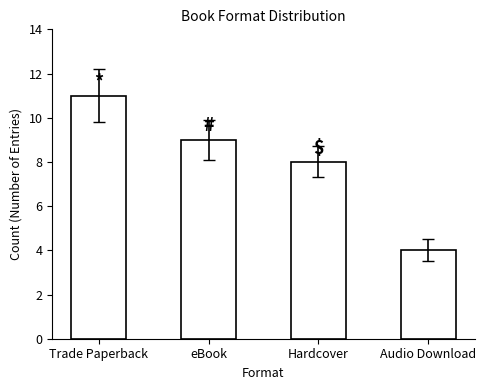

At which label does the data first exceed 9?

Trade Paperback